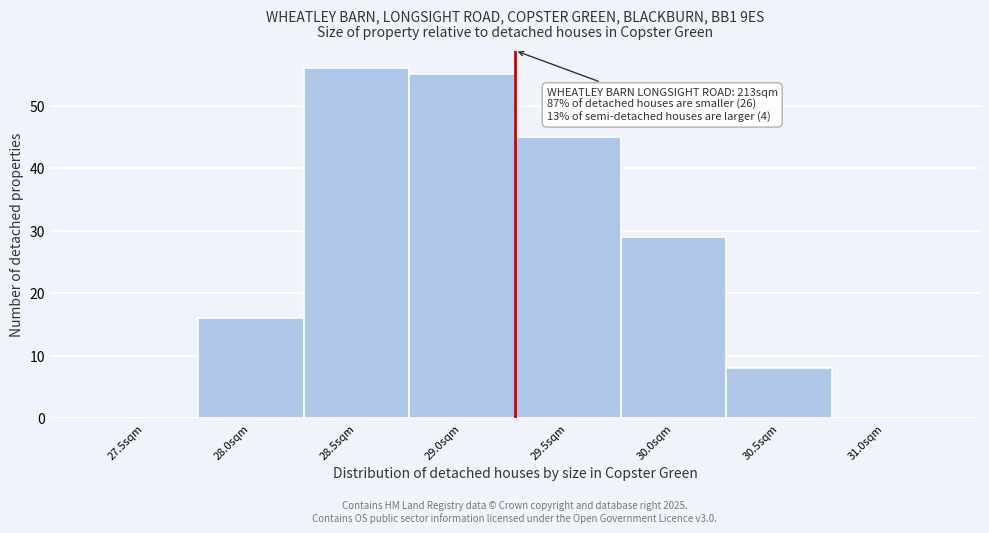

Reading left to right, transcribe all the data shown in this chart.

27.5sqm=0	28.0sqm=16	28.5sqm=56	29.0sqm=55	29.5sqm=45	30.0sqm=29	30.5sqm=8	31.0sqm=0